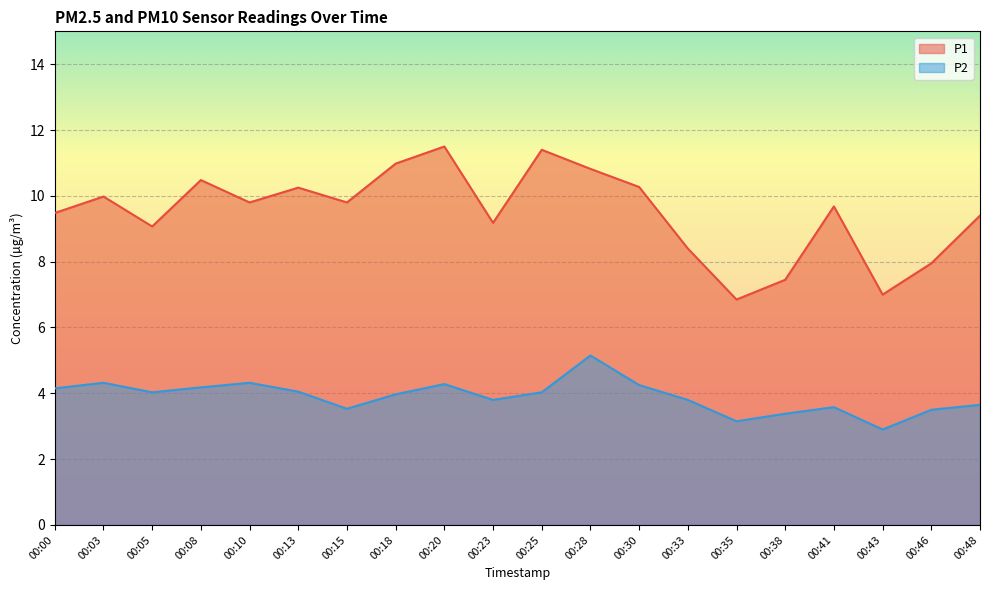

The P1 series shows 5.2 at 00:15. True or false?

False